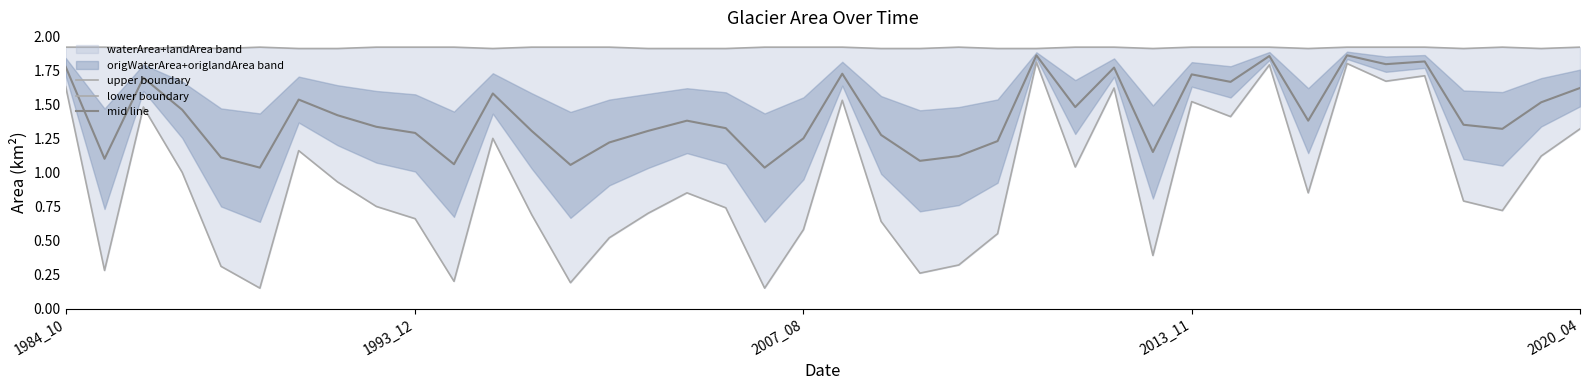

Reading left to right, transcribe all the data shown in this chart.

upper boundary: 1.9	1.9	1.9	1.9	1.9	1.9	1.9	1.9	1.9	1.9	1.9	1.9	1.9	1.9	1.9	1.9	1.9	1.9	1.9	1.9	1.9	1.9	1.9	1.9	1.9	1.9	1.9	1.9	1.9	1.9	1.9	1.9	1.9	1.9	1.9	1.9	1.9	1.9	1.9	1.9
lower boundary: 1.6	0.3	1.5	1.0	0.3	0.2	1.2	0.9	0.8	0.7	0.2	1.2	0.7	0.2	0.5	0.7	0.9	0.7	0.1	0.6	1.5	0.6	0.3	0.3	0.6	1.8	1.0	1.6	0.4	1.5	1.4	1.8	0.8	1.8	1.7	1.7	0.8	0.7	1.1	1.3
mid line: 1.8	1.1	1.7	1.5	1.1	1.0	1.5	1.4	1.3	1.3	1.1	1.6	1.3	1.1	1.2	1.3	1.4	1.3	1.0	1.2	1.7	1.3	1.1	1.1	1.2	1.9	1.5	1.8	1.2	1.7	1.7	1.9	1.4	1.9	1.8	1.8	1.4	1.3	1.5	1.6